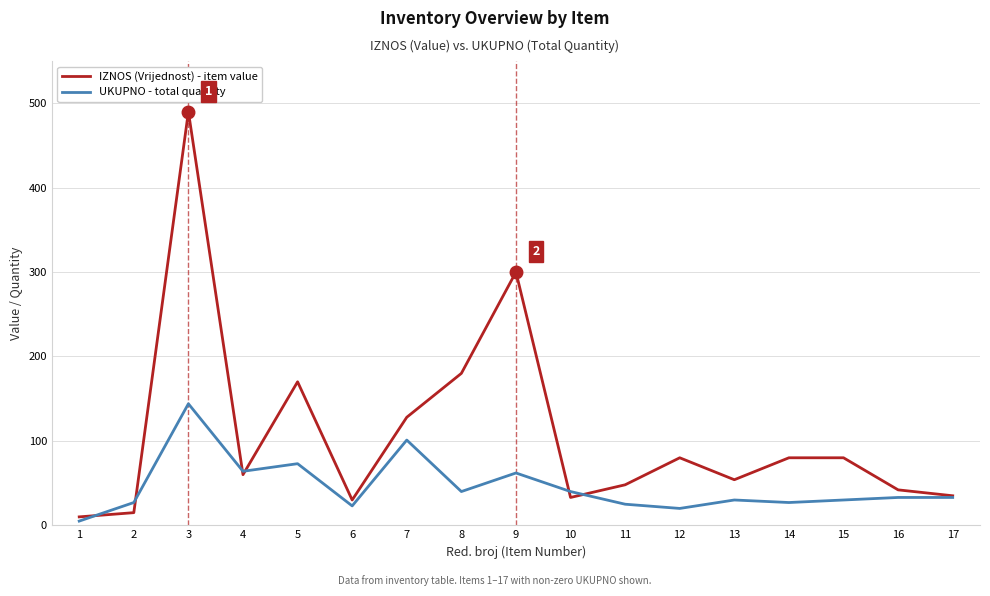

Where is the first local minimum for UKUPNO - total quantity?

4